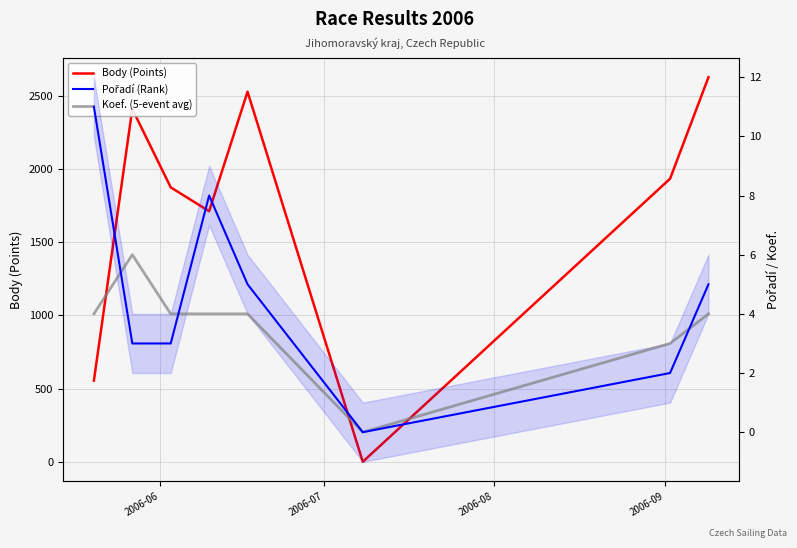

Which series has the largest total across all categories?

Body (Points)